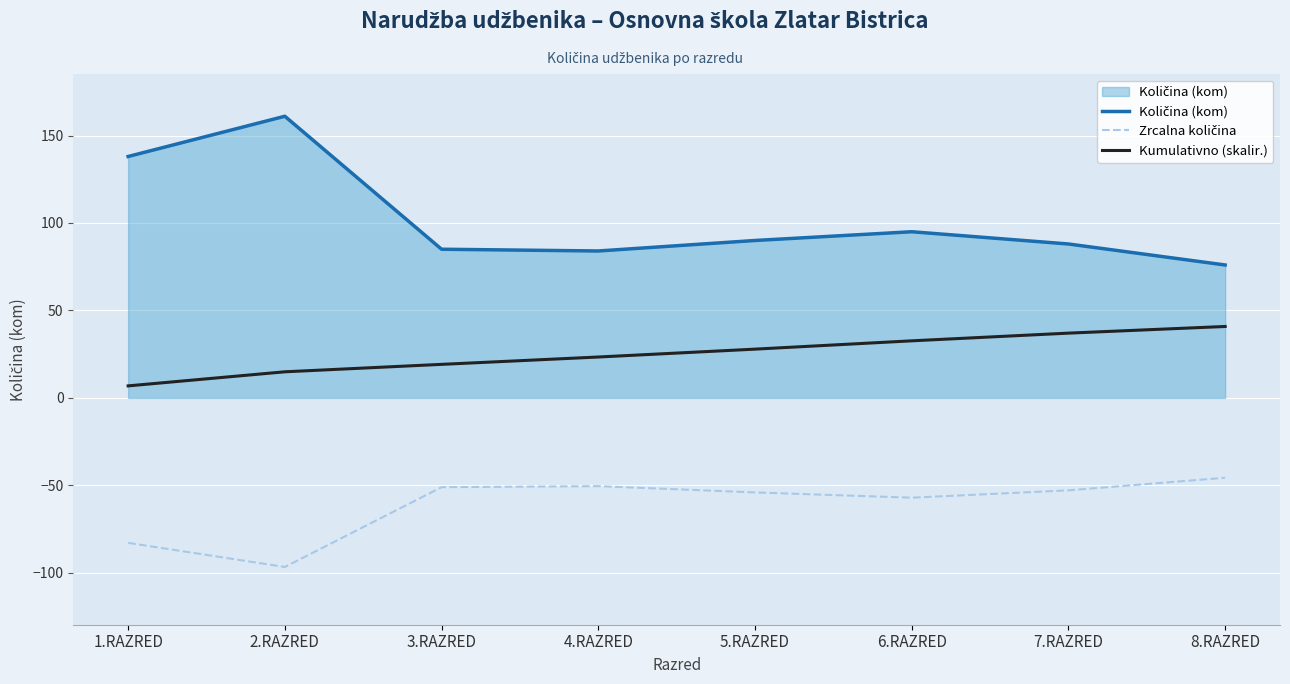

What is the minimum value shown in the chart?

-96.6